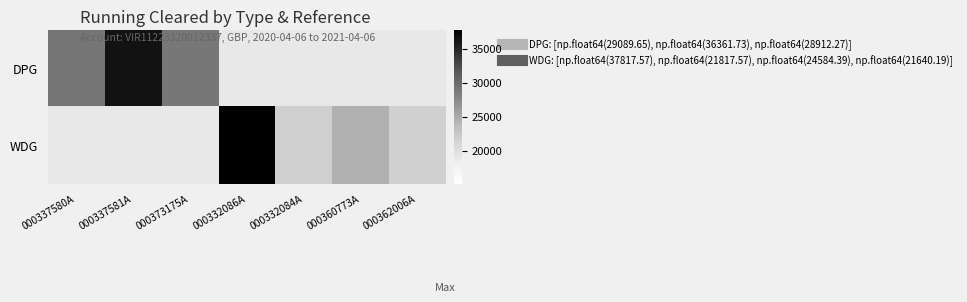

Is it true that WDG equals 40507.2 at 000360773A?

False